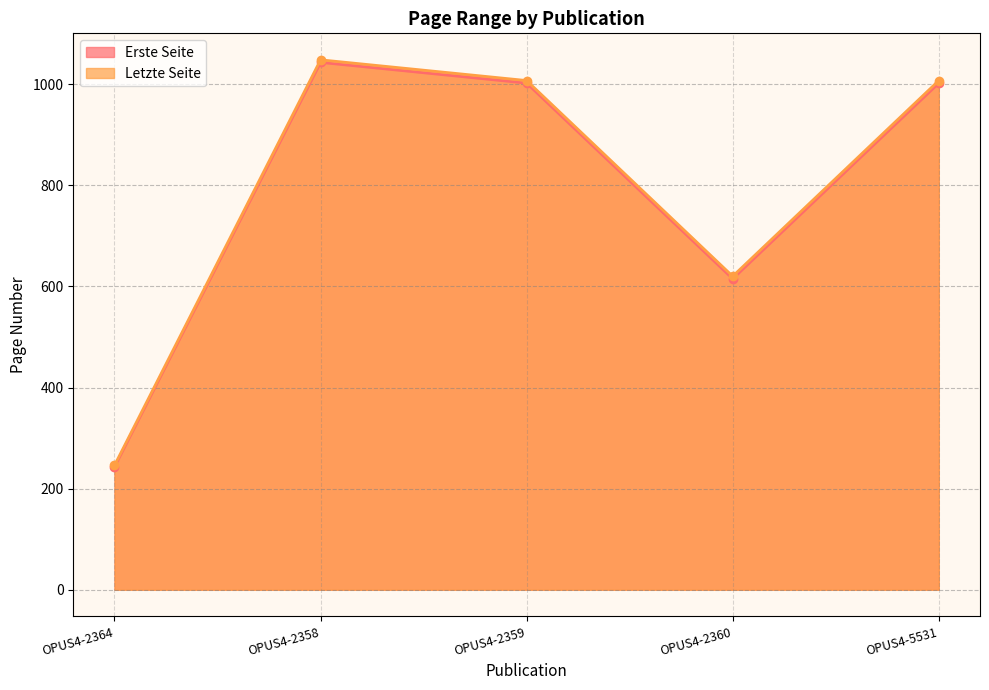

Rank the series at OPUS4-2360 from highest to lowest value.

Letzte Seite, Erste Seite